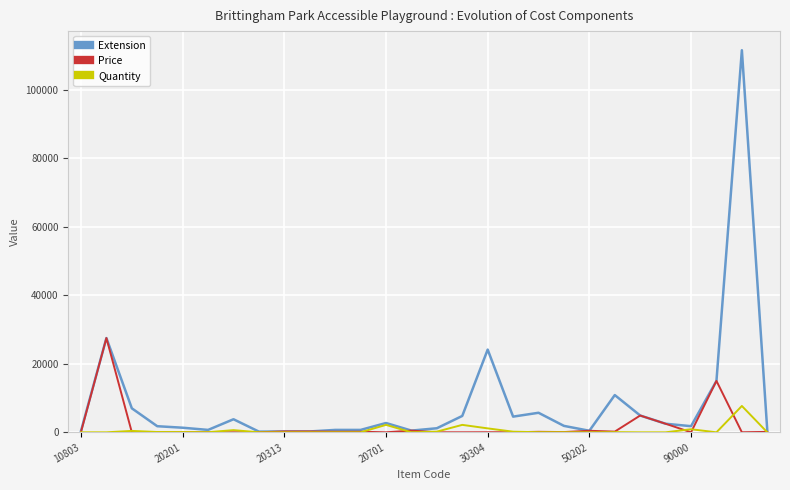

Which series has the largest range (max minus min)?

Extension